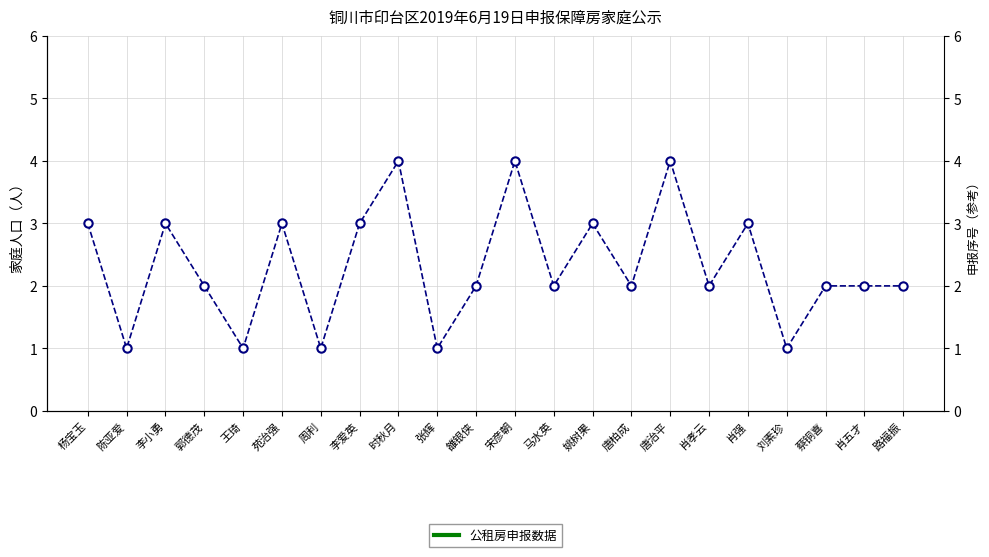

The value at 李小勇 is 3. True or false?

True